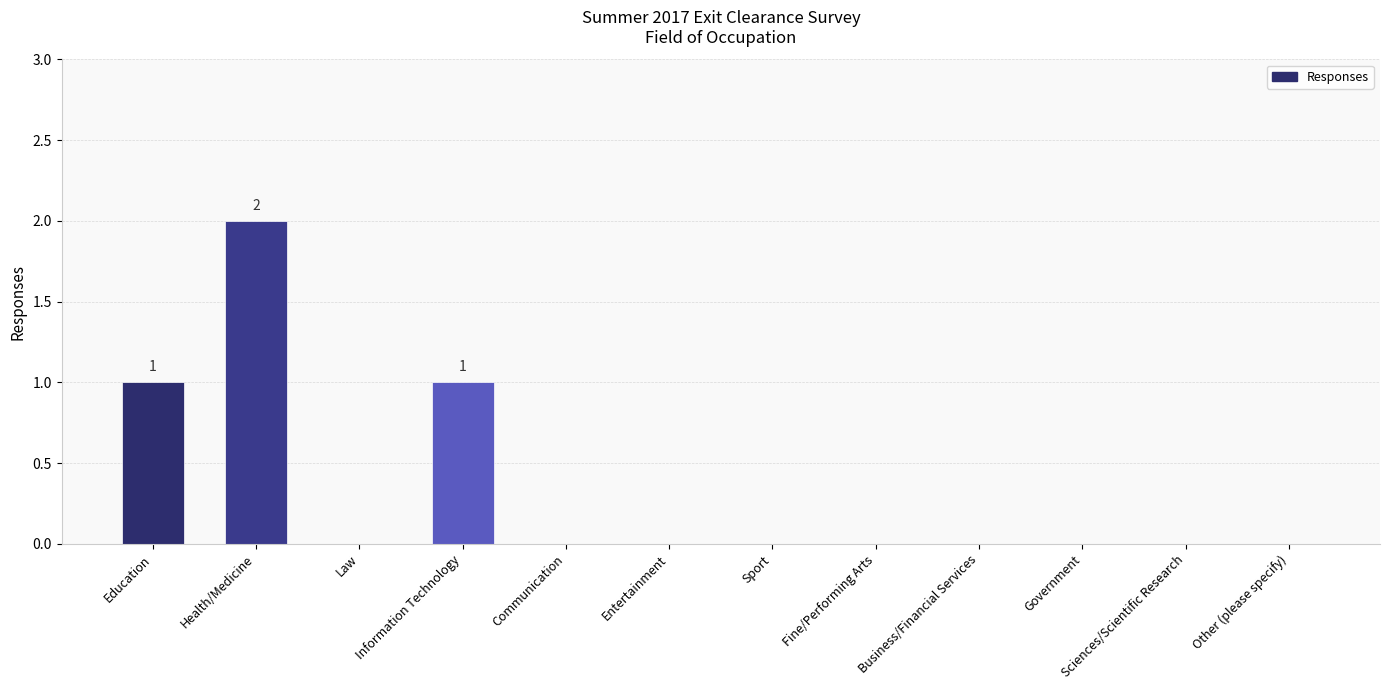

True or false: the data shows 0 at Communication.

True